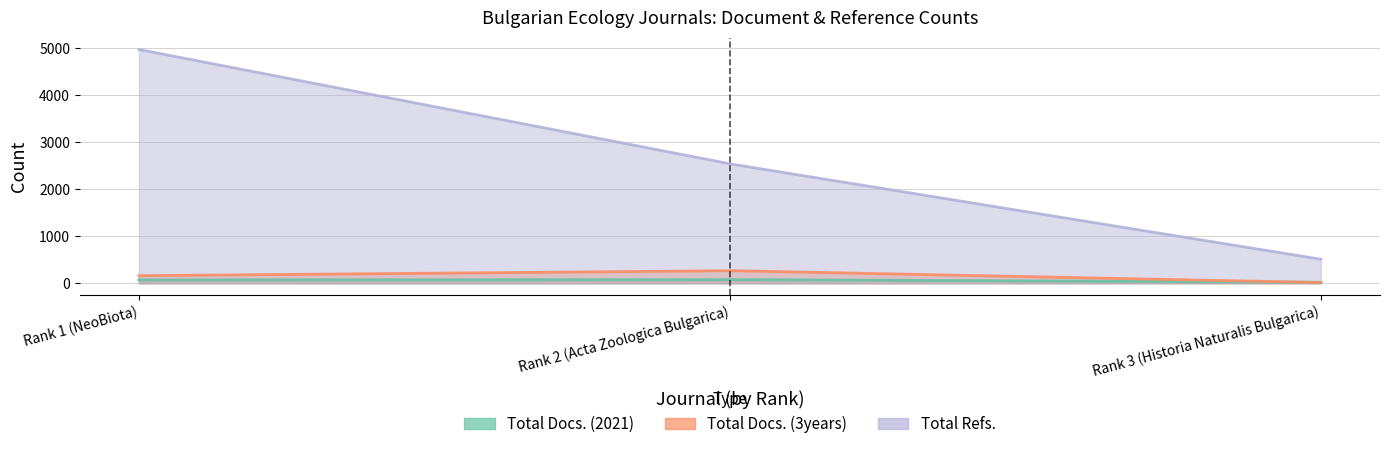

Is the value of Total Docs. (3years) at Rank 1 (NeoBiota) greater than the value of Total Refs. at Rank 1 (NeoBiota)?

No